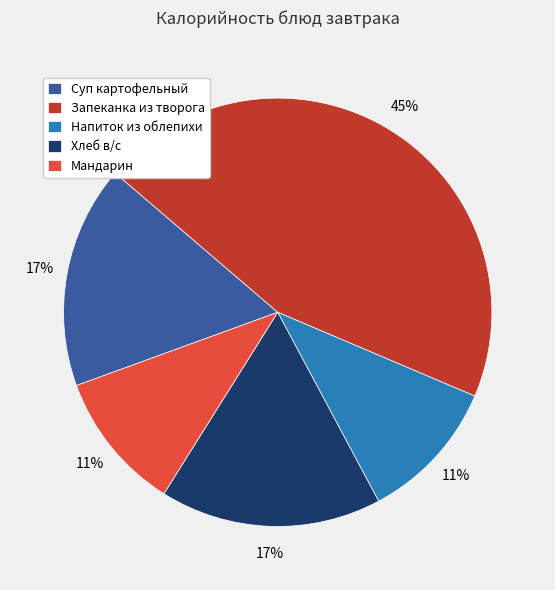

Is it true that Хлеб в/с is 4% of the pie?

False